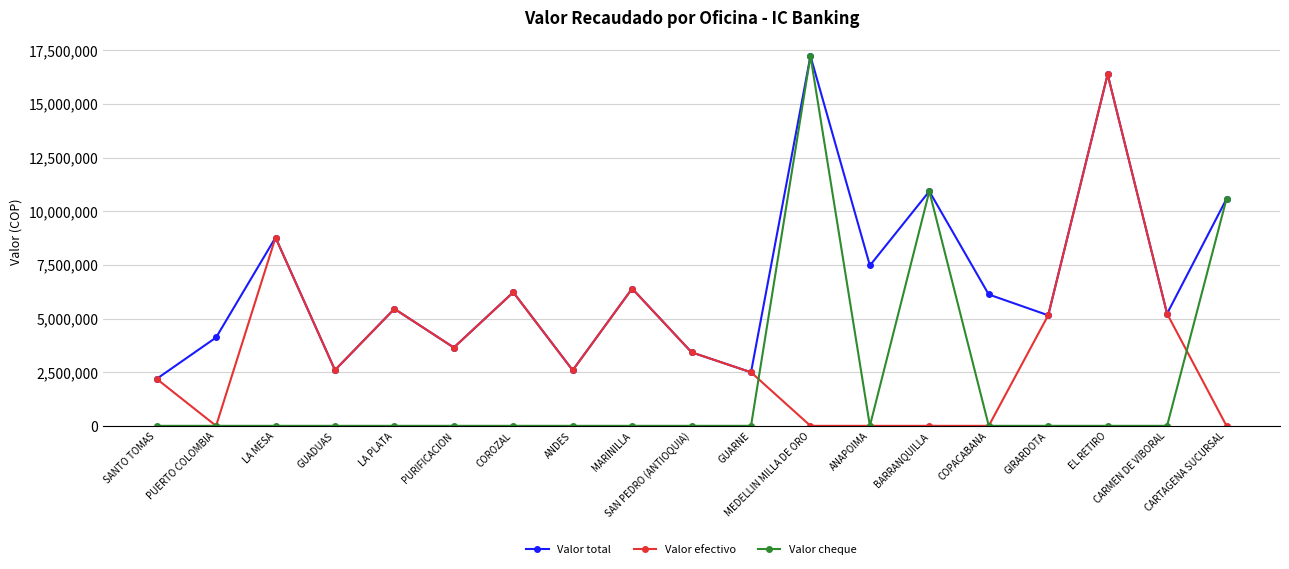

At which category is the sum across all series the highest?

MEDELLIN MILLA DE ORO